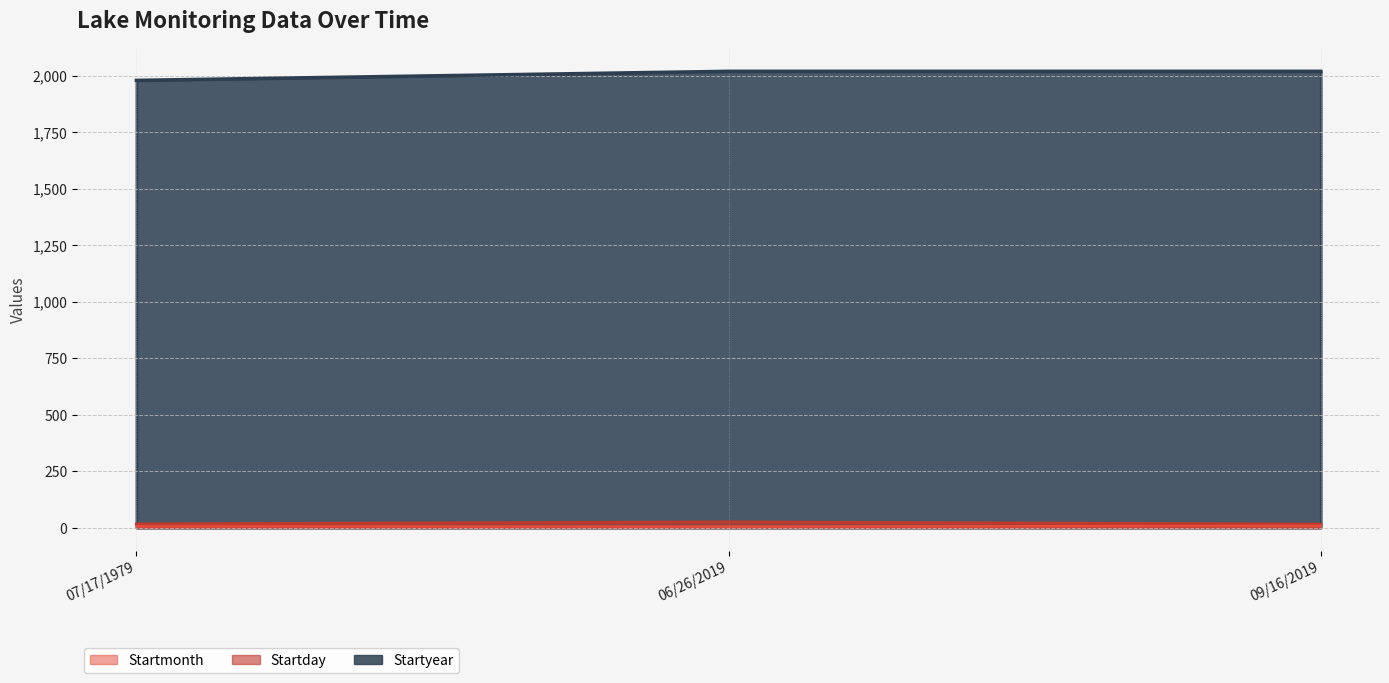

What is the label of the 1st point from the left?

07/17/1979